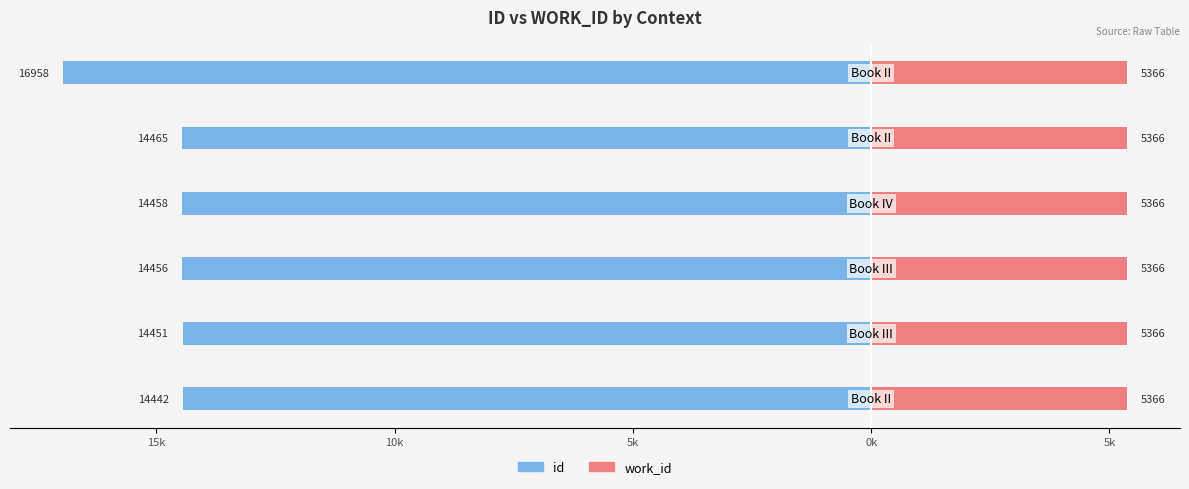

How many bars are there in total?

12